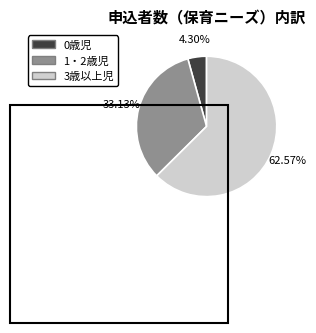

How much of the chart is everything except 1・2歳児?

66.9%